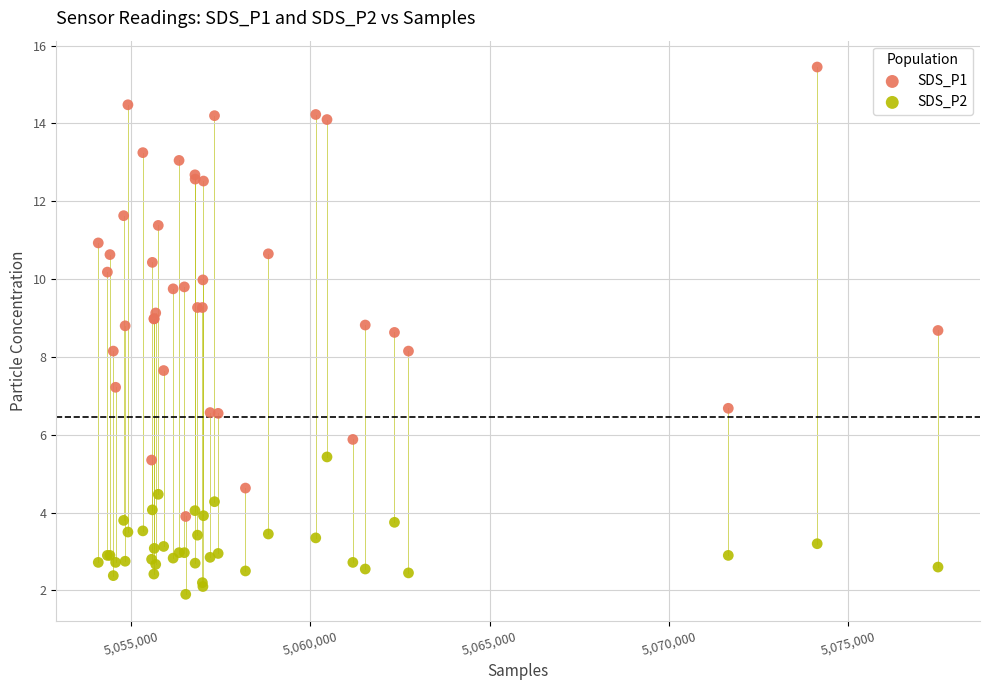

Which series contains the lowest Y value?

SDS_P2